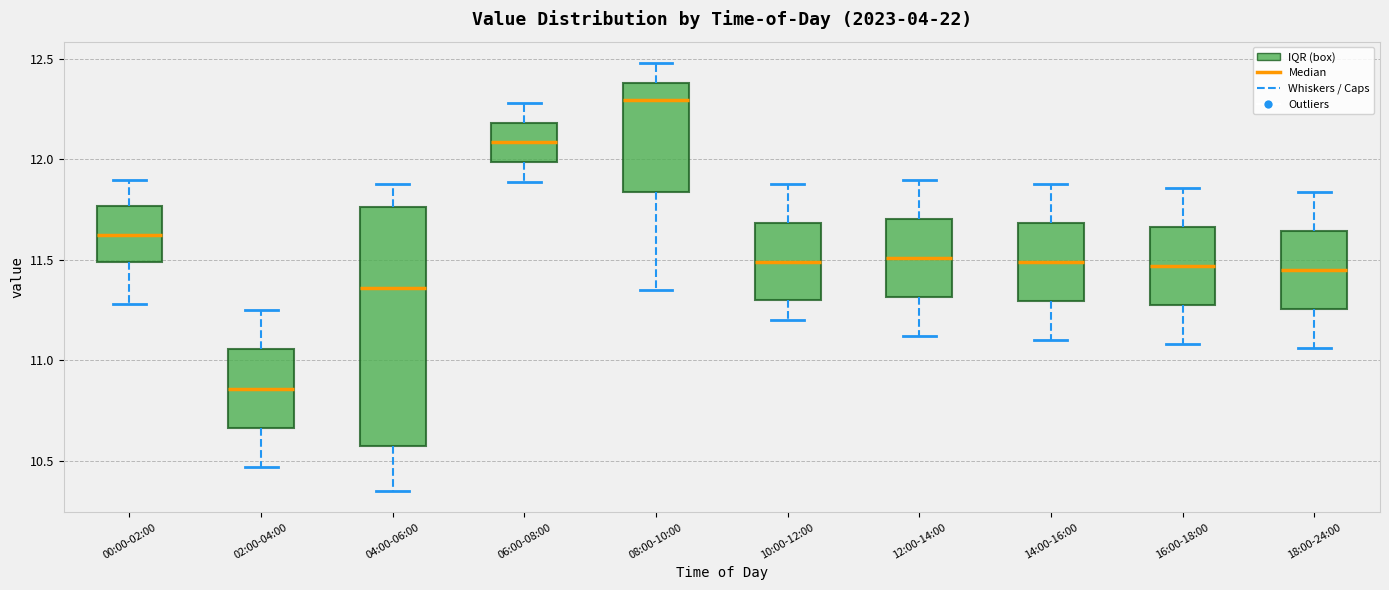

Comparing the boxes themselves (not the whiskers), which one is the tallest?

04:00-06:00